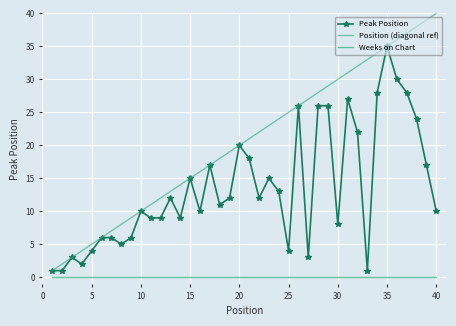

Which series has the largest total across all categories?

Position (diagonal ref)